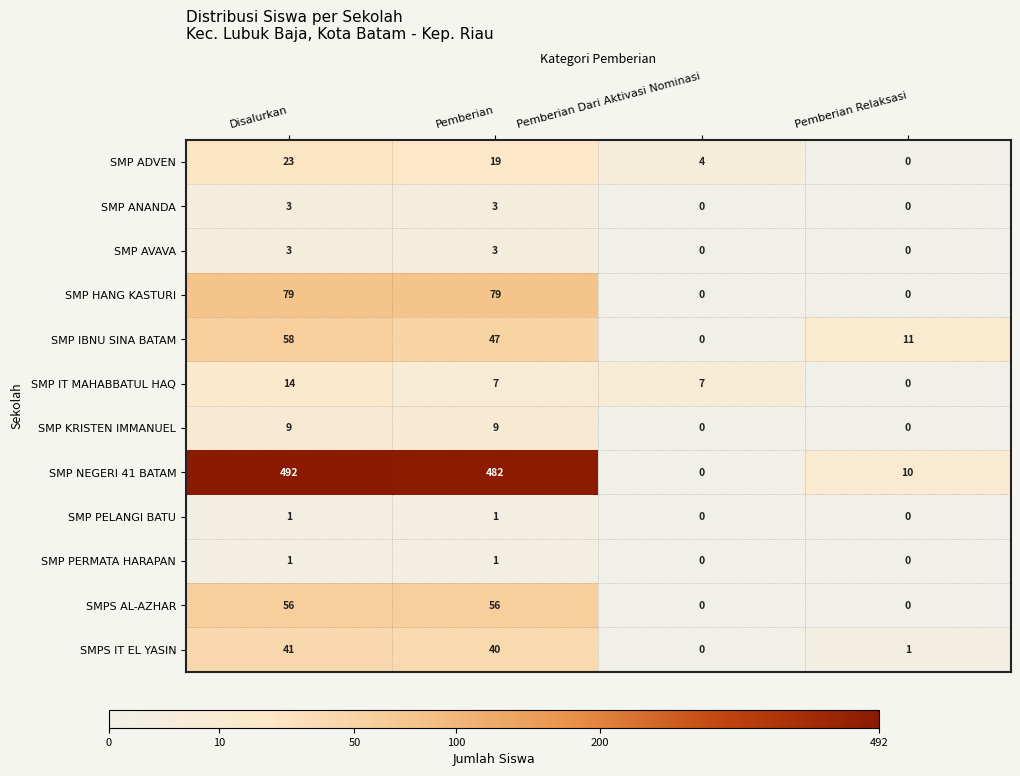

Which series has the largest total across all categories?

SMP NEGERI 41 BATAM